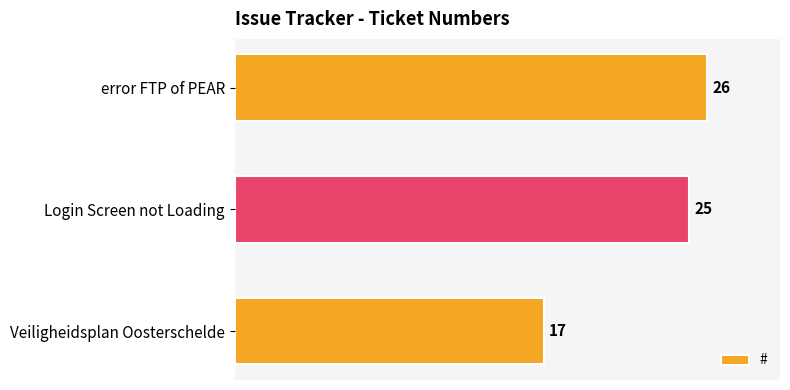

Count the values in the range 17 to 26.

3